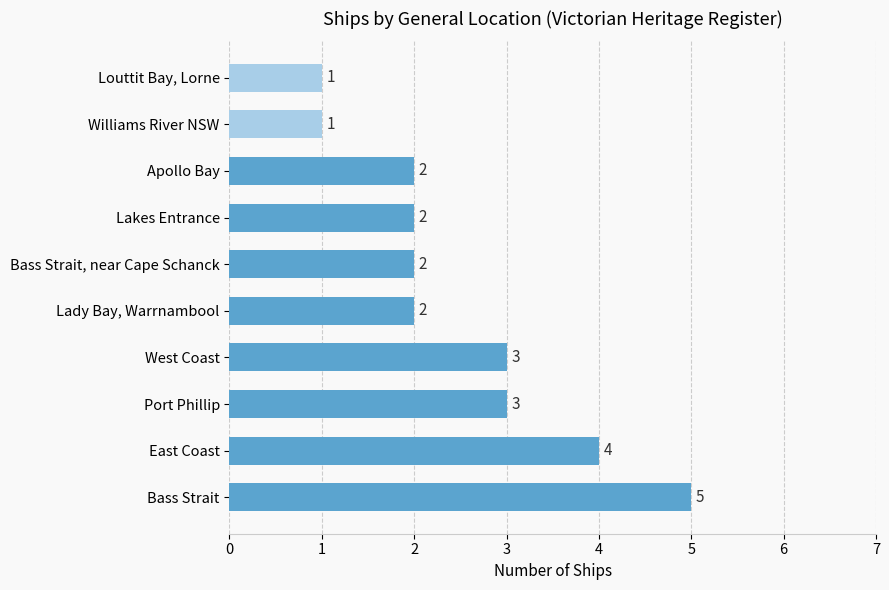

The chart shows a value of 2 at West Coast. True or false?

False